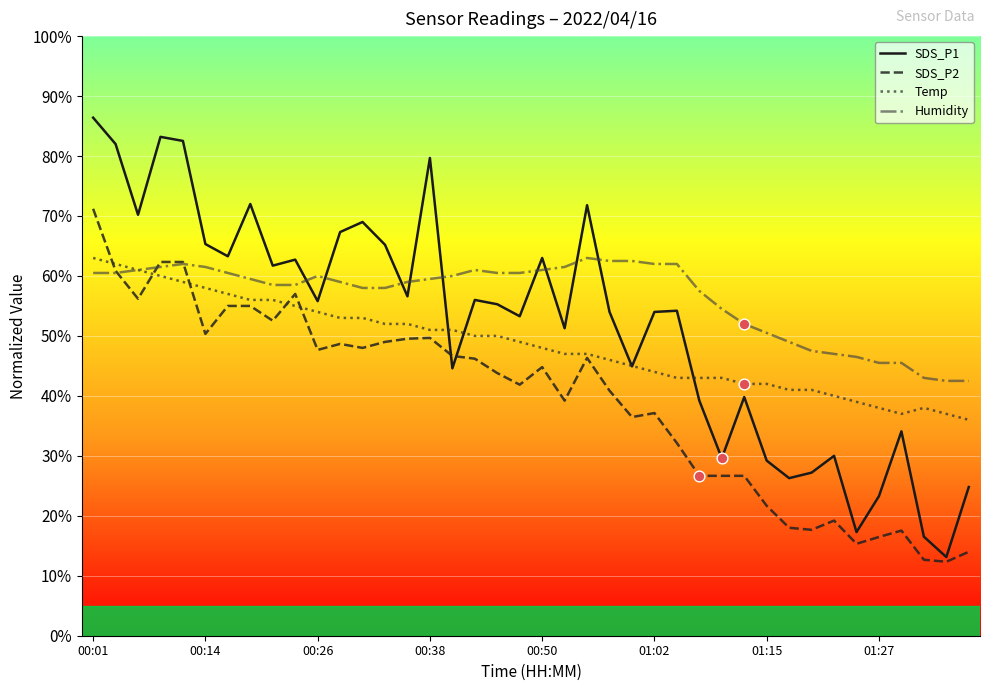

Which series has the largest total across all categories?

Humidity